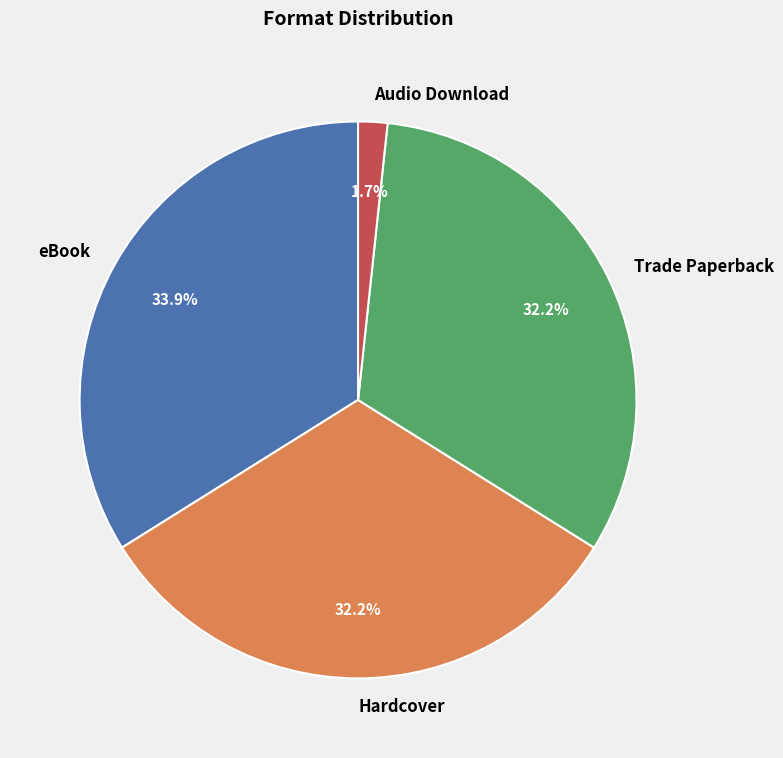

To the nearest percent, what percentage of the pie is eBook?

34%